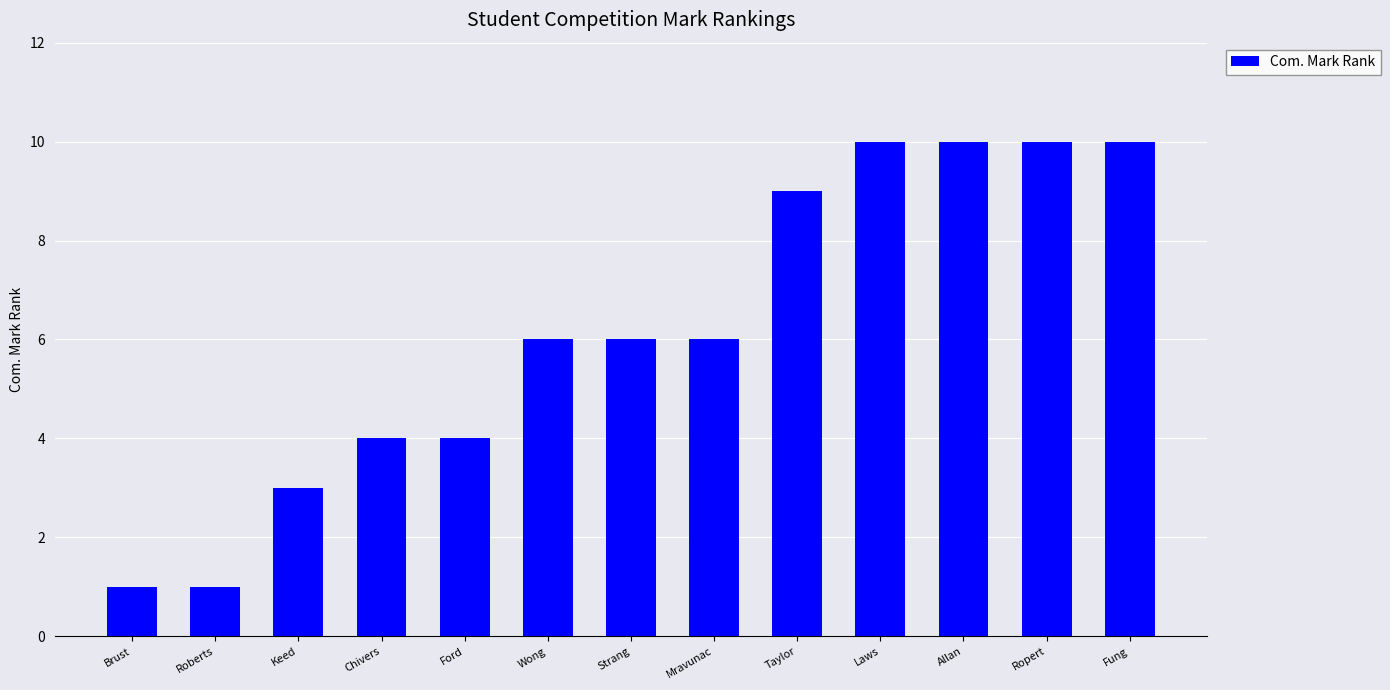

What is the maximum value shown in the chart?

10